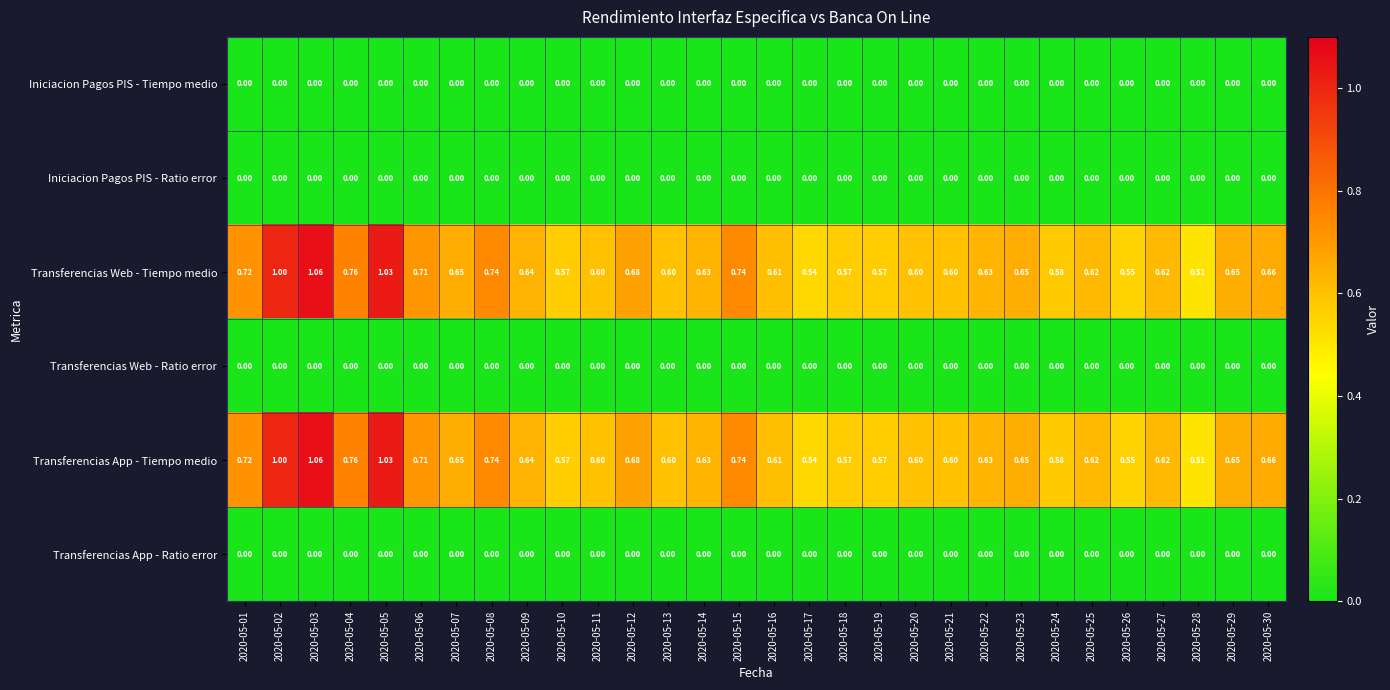

How many distinct data groups are displayed?

6